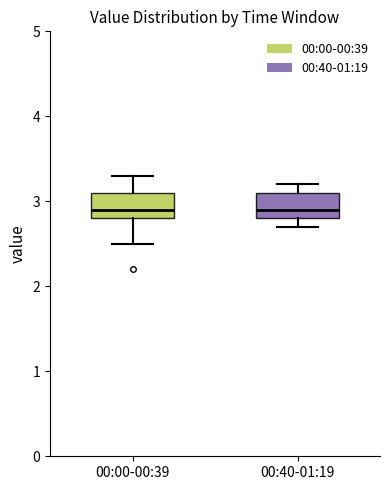

Where does the lower whisker of the box for 00:00-00:39 end on the y-axis? The values are not printed on the chart, so give them approximately, as read against the axis.

2.5